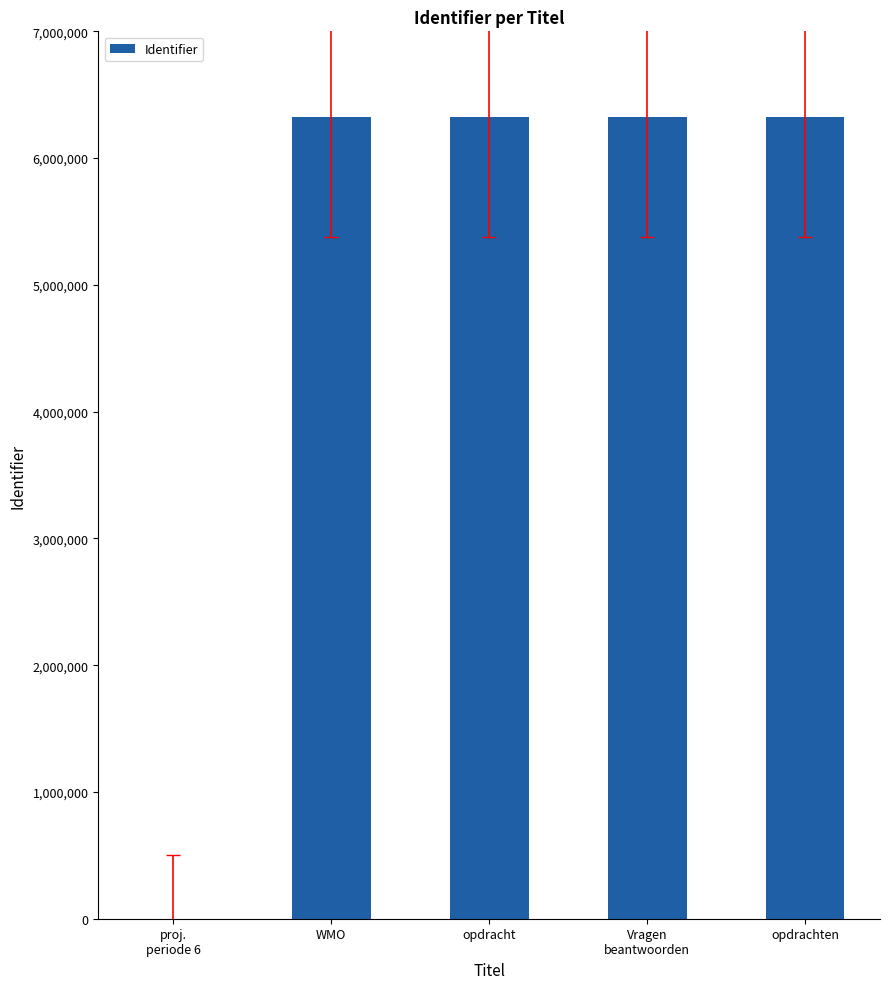

What is the maximum value shown in the chart?

6322134